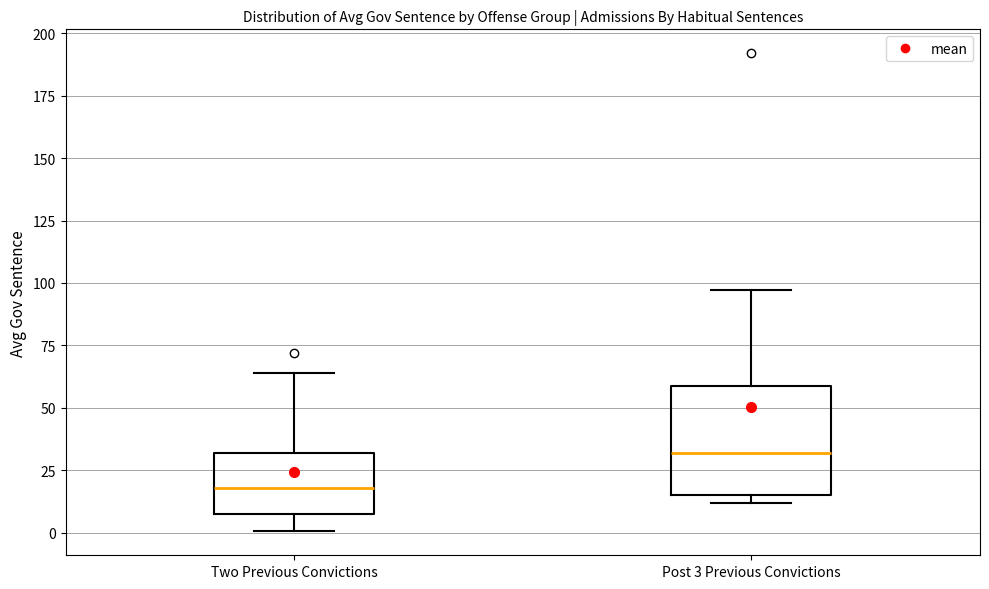

Where does the median line of the box for Post 3 Previous Convictions sit on the y-axis? The values are not printed on the chart, so give them approximately, as read against the axis.

30